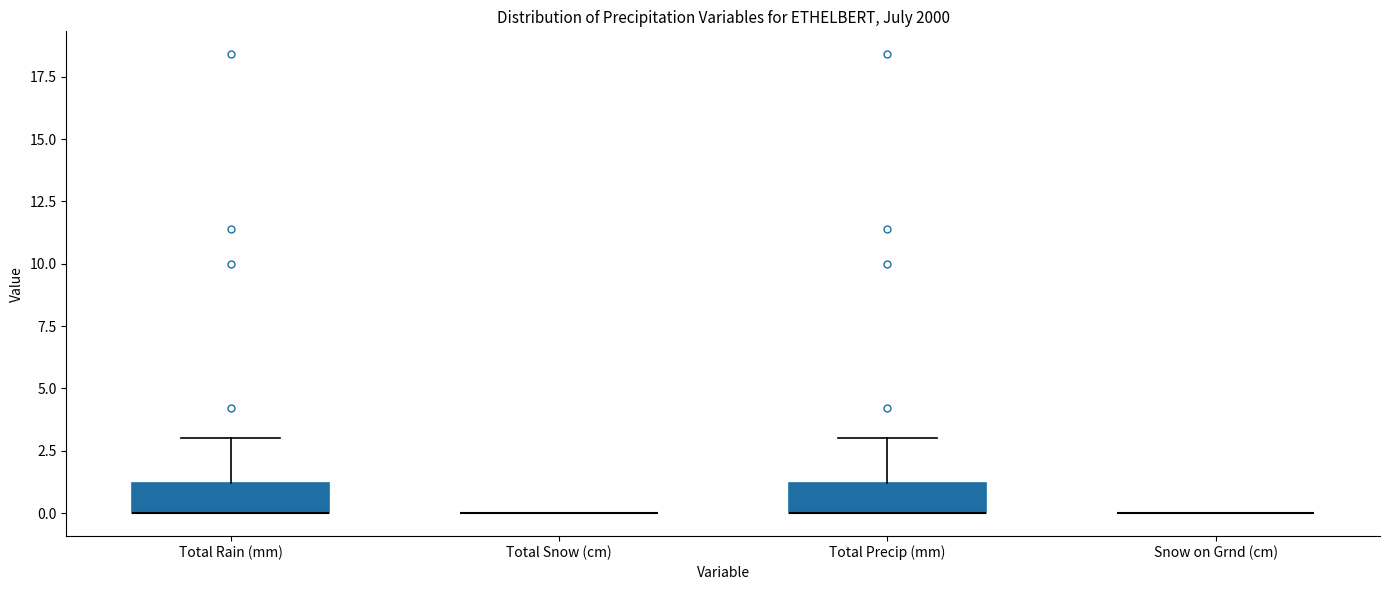

Where is the upper edge of the box for Total Precip (mm) on the y-axis? The values are not printed on the chart, so give them approximately, as read against the axis.

1